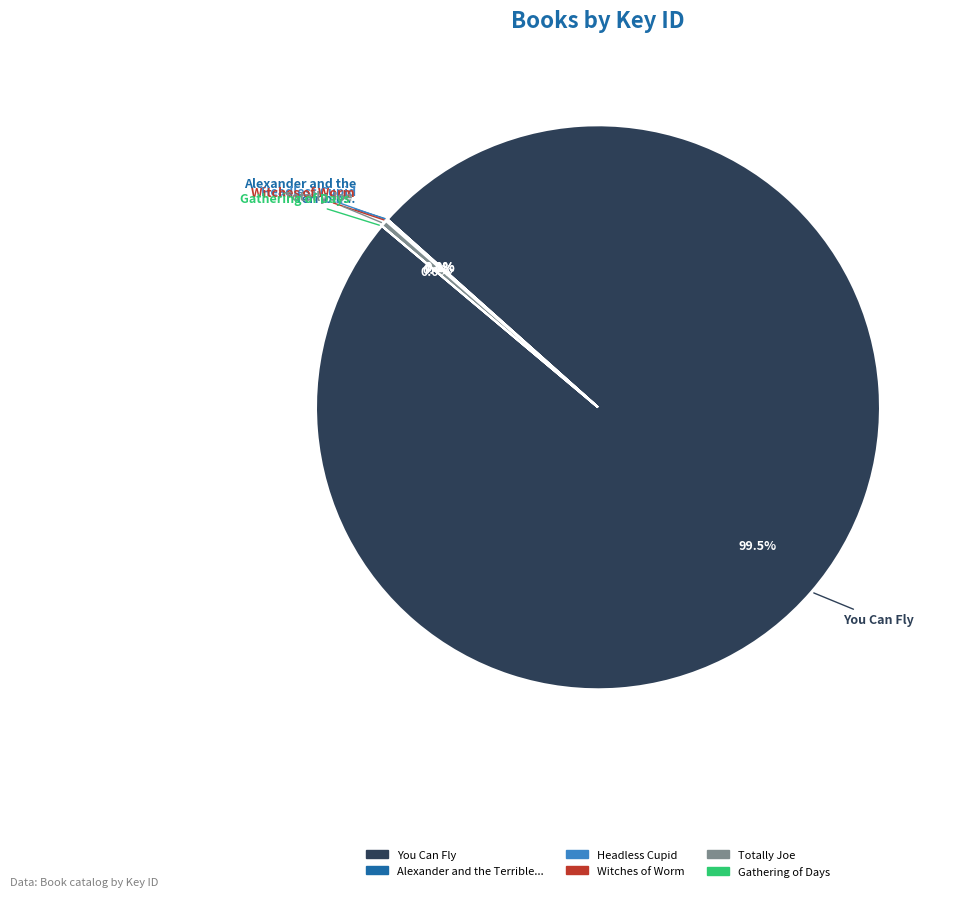

Is there any slice that represents more than half of the pie?

Yes